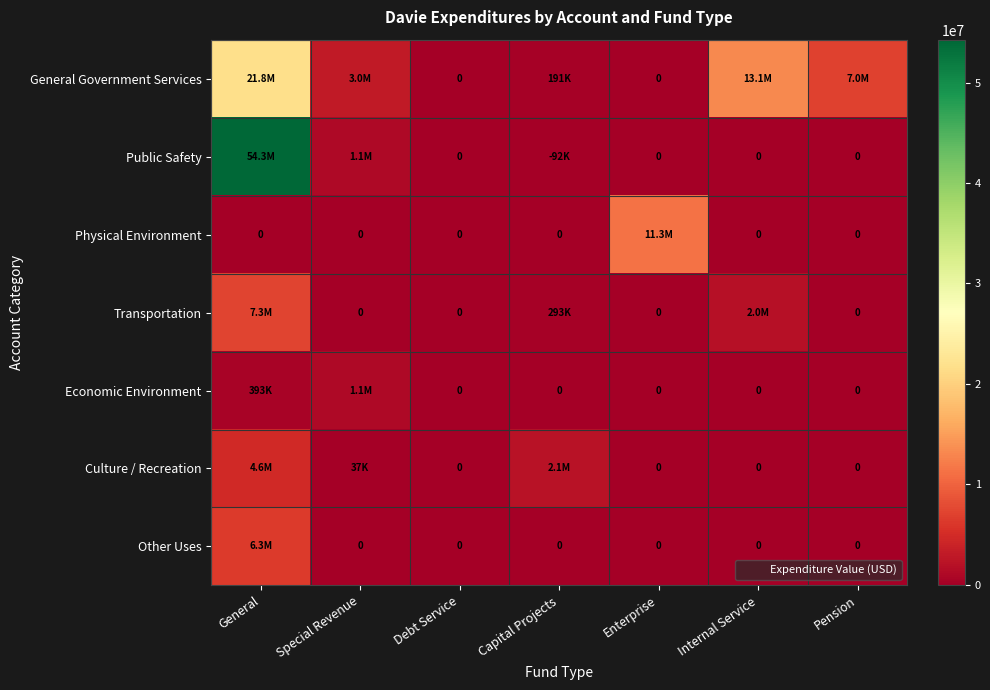

List the labels in order of Transportation value, smallest first.

Special Revenue, Debt Service, Enterprise, Pension, Capital Projects, Internal Service, General